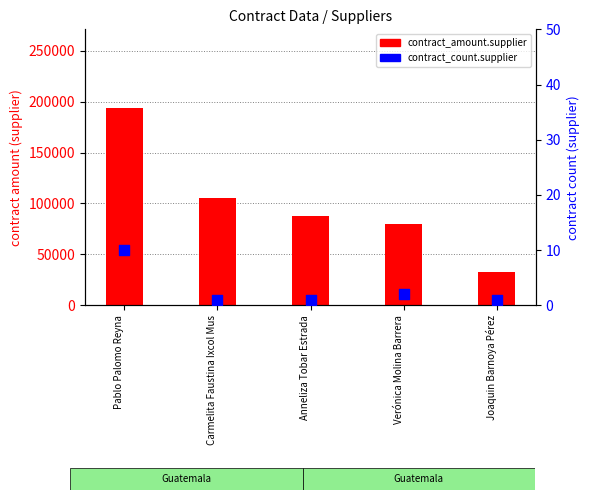

What is the total value across all series at Pablo Palomo Reyna?

193650.0